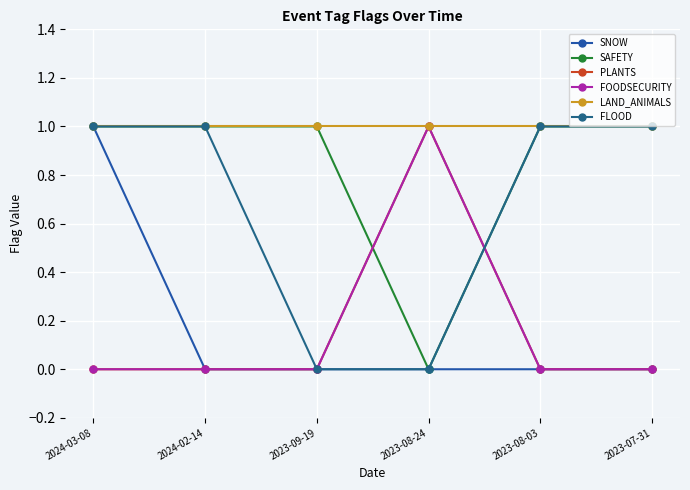

True or false: SNOW and PLANTS cross at least once.

False